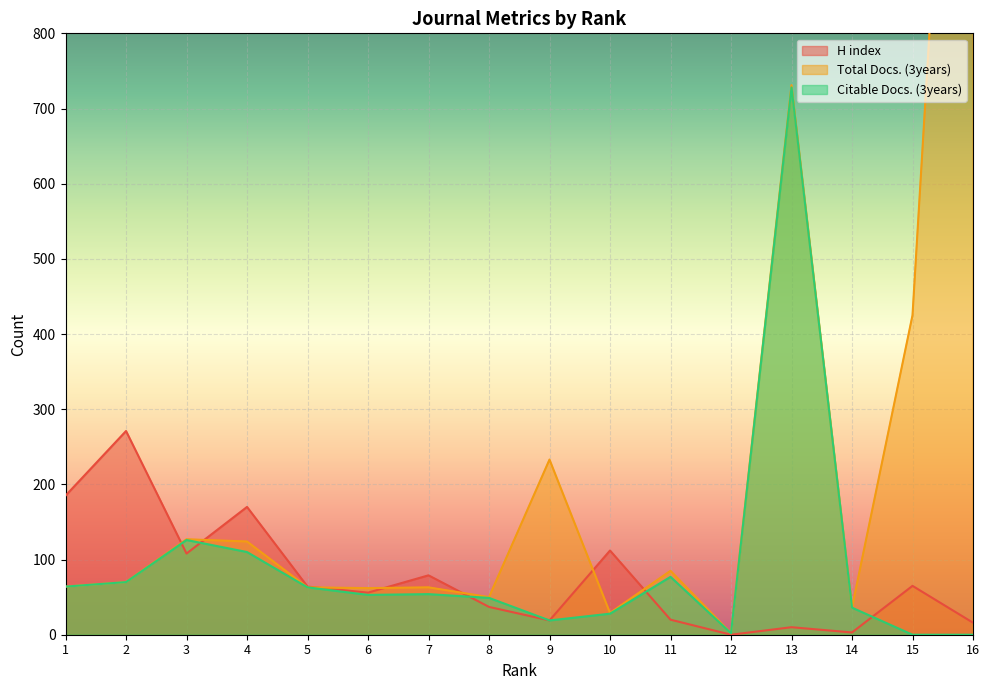

Where is the first local minimum for H index?

3